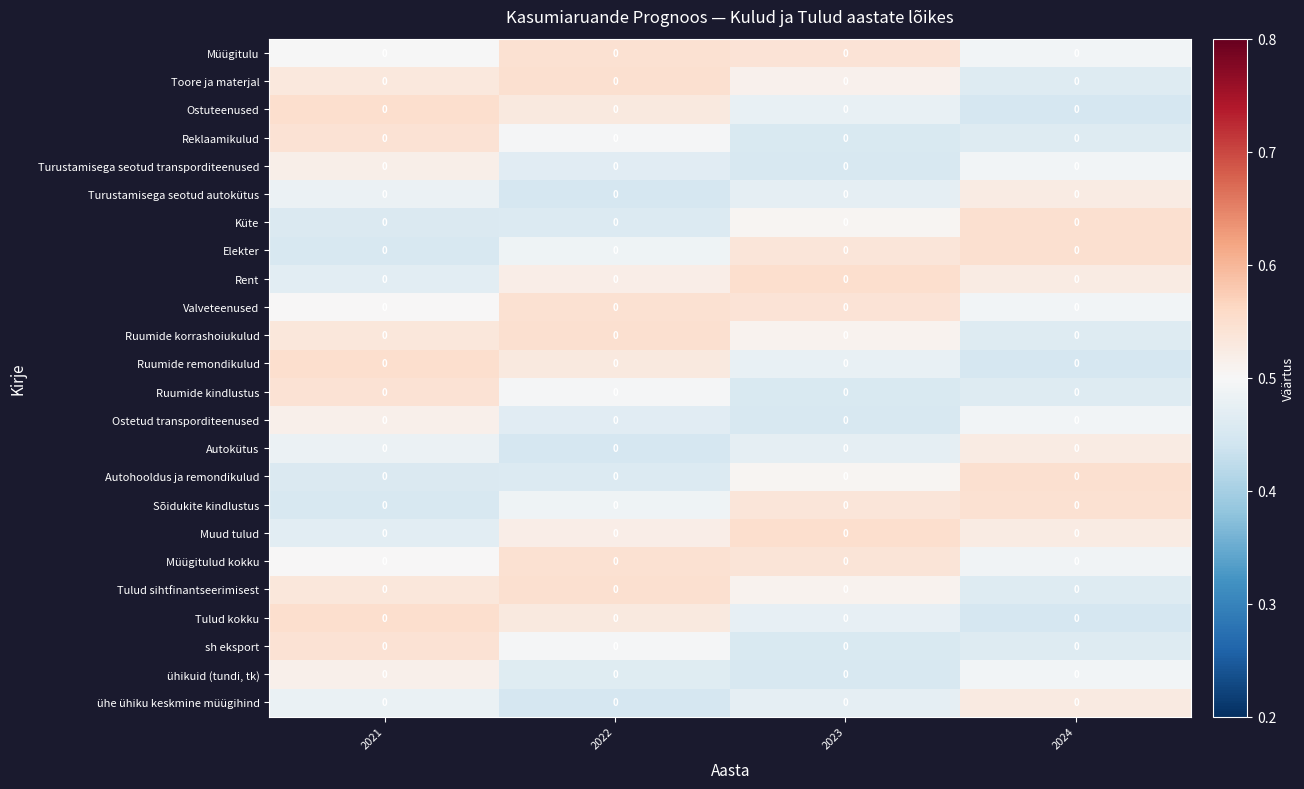

Rank the categories by Müügitulu value from highest to lowest.

2022, 2023, 2021, 2024